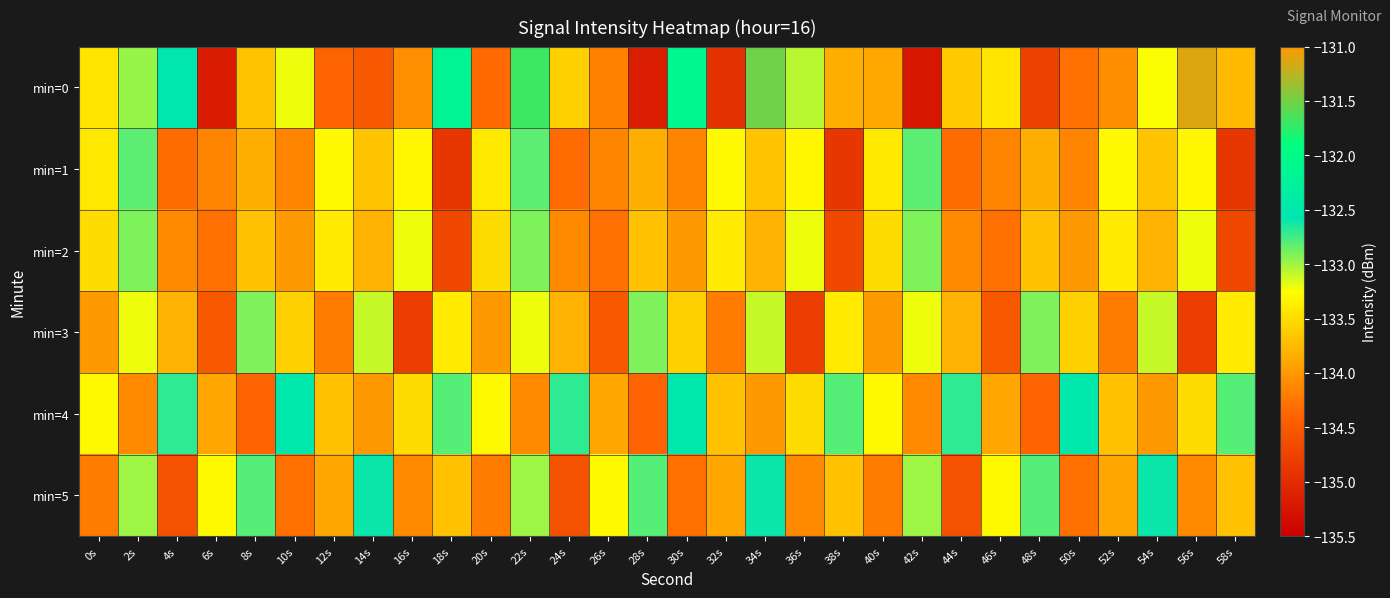

At 4s, list the series in order from largest to smallest.

min=0, min=4, min=3, min=2, min=1, min=5